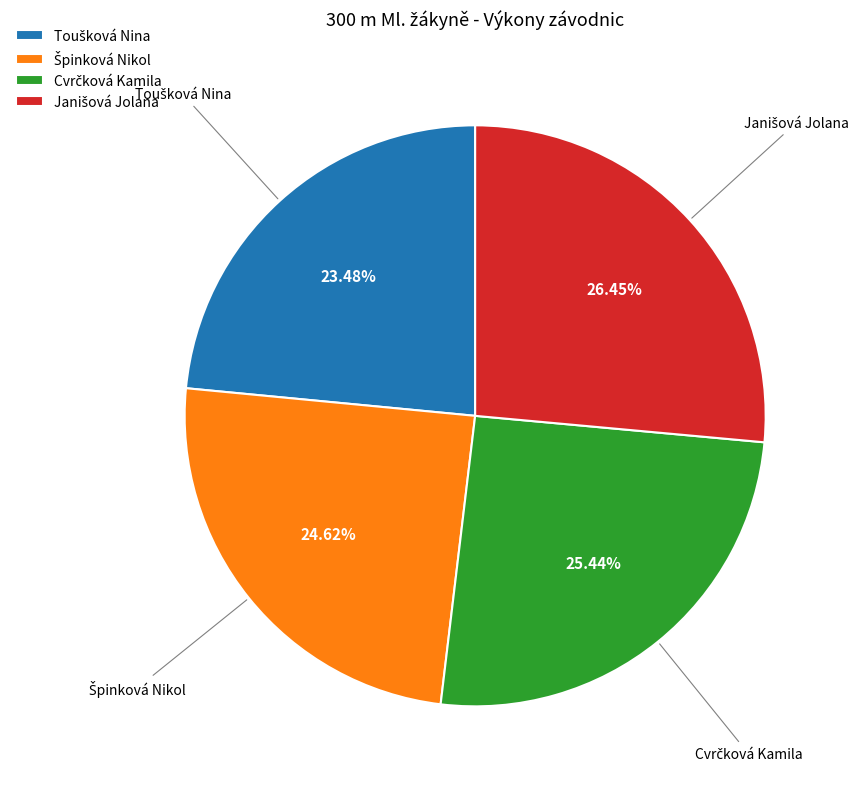

Is there a majority slice in this chart?

No